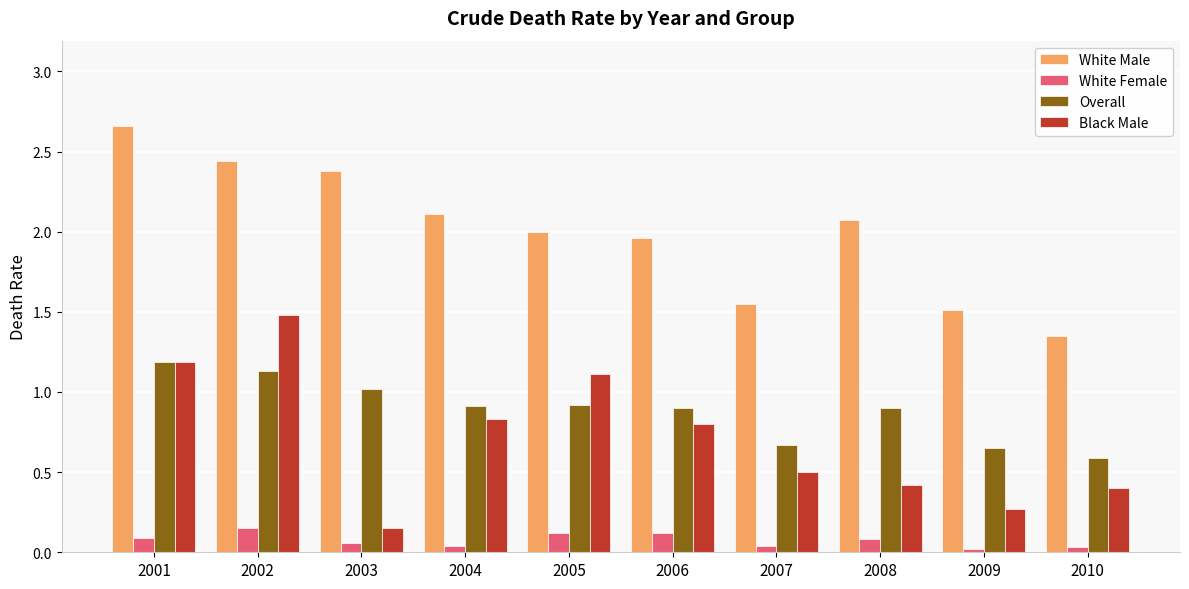

Which series has the largest total across all categories?

White Male